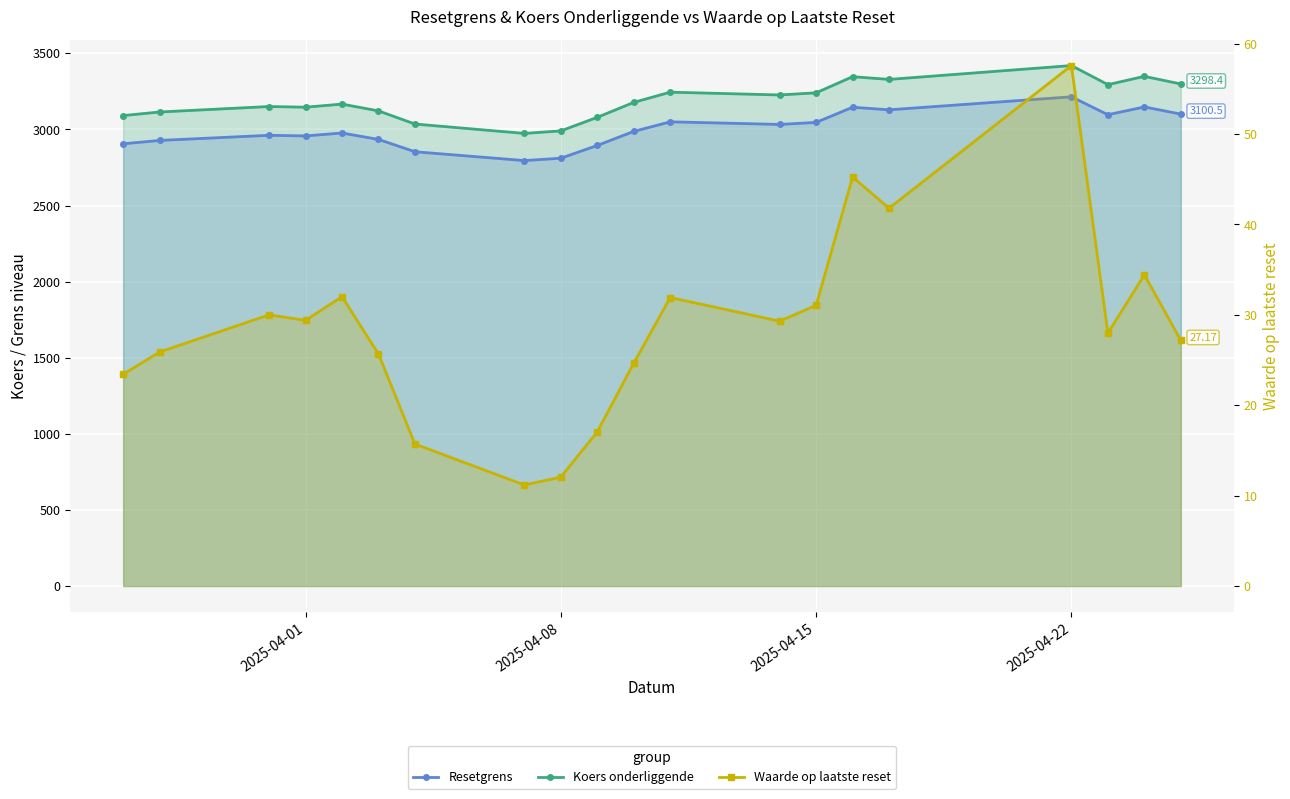

The Koers onderliggende series shows 1352.9 at 11. True or false?

False